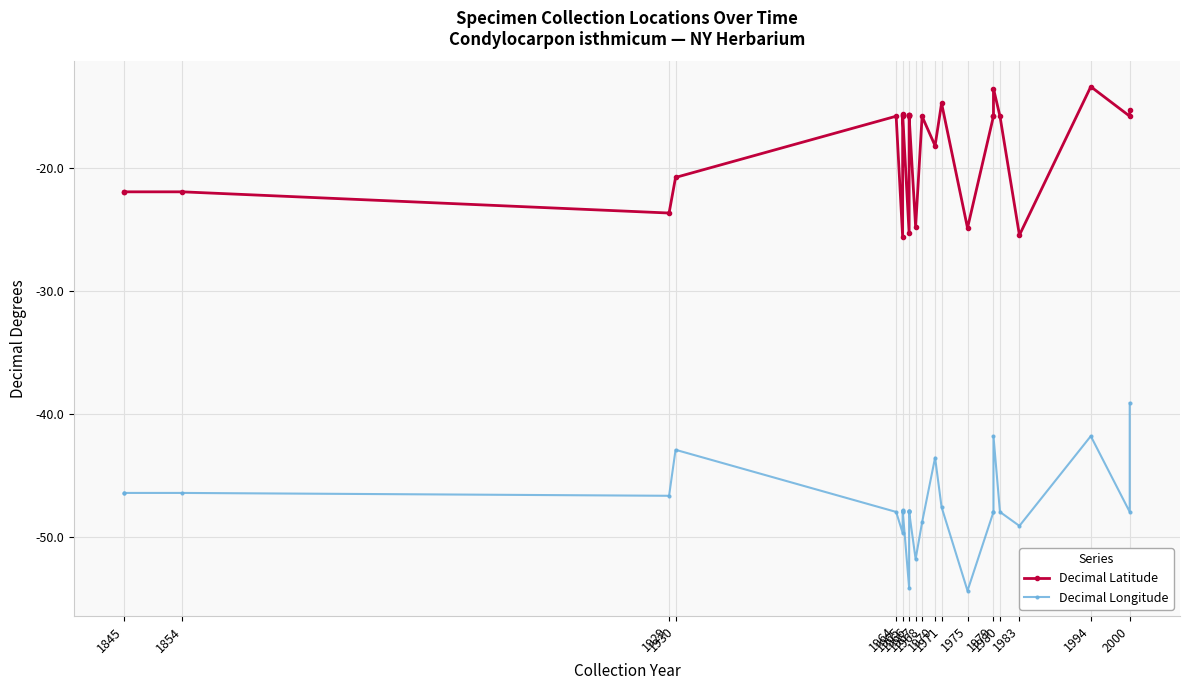

Rank the series by their average value, from lowest to highest.

Decimal Longitude, Decimal Latitude